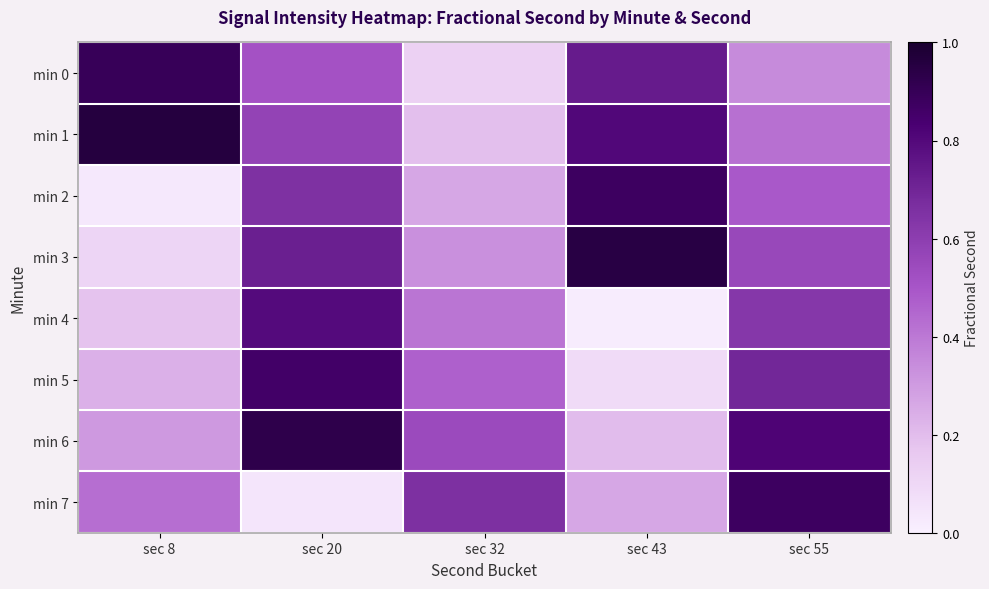

How many categories are shown in the chart?

5